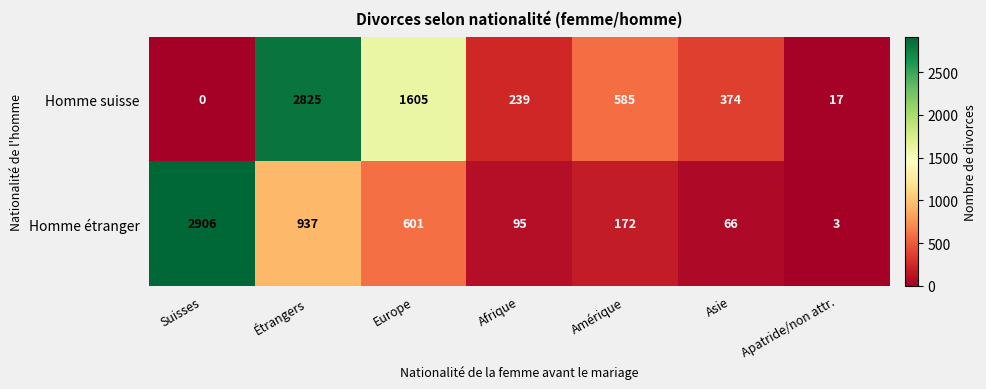

Reading left to right, list all the values displayed in this chart.

Homme suisse: 0	2825	1605	239	585	374	17
Homme étranger: 2906	937	601	95	172	66	3